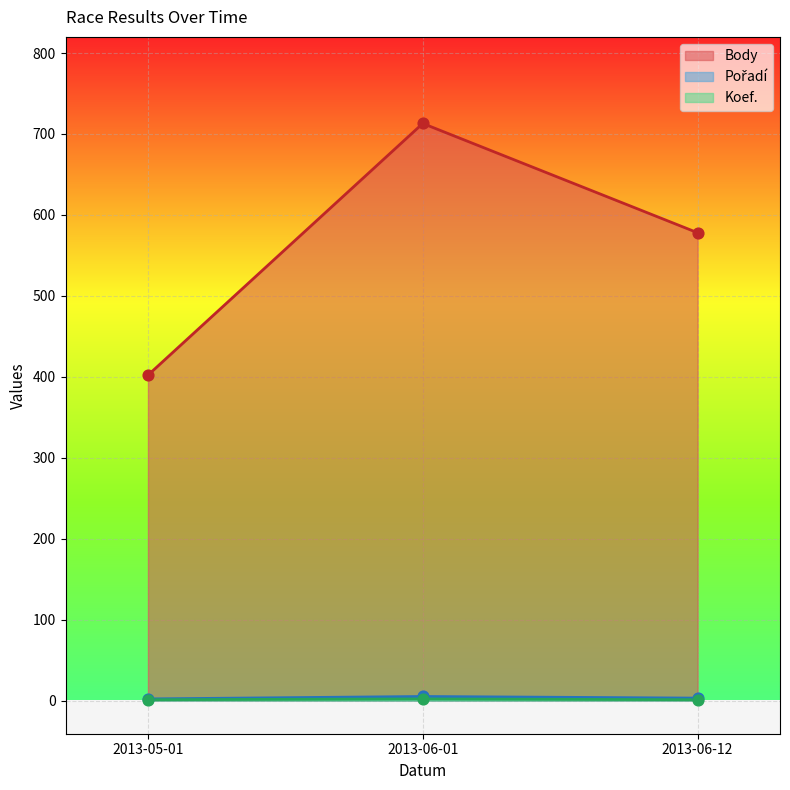

Which series contains the highest Y value?

Body